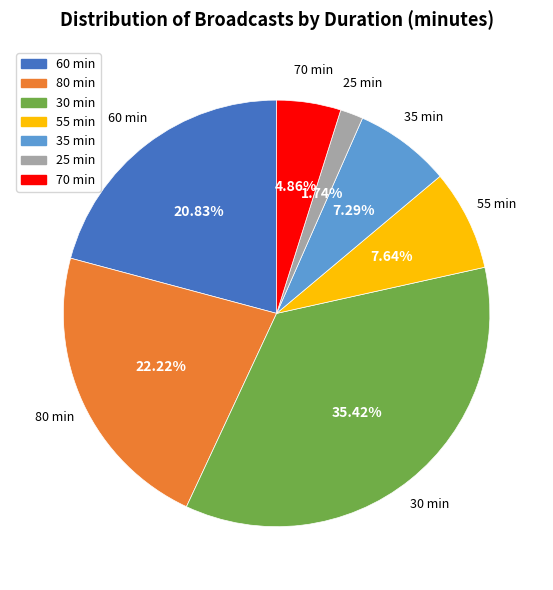

Approximately how many times larger is the value at 60 compared to 25?

12.0